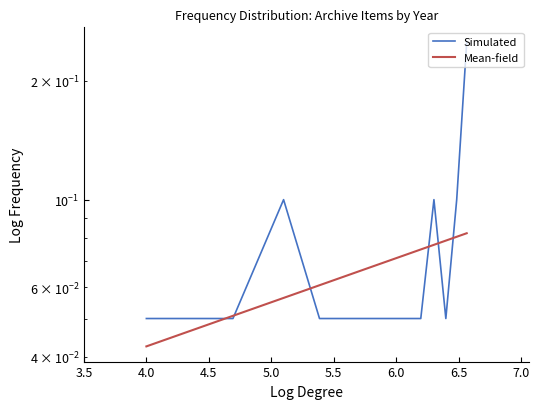

How many times do Simulated and Mean-field cross each other?

6